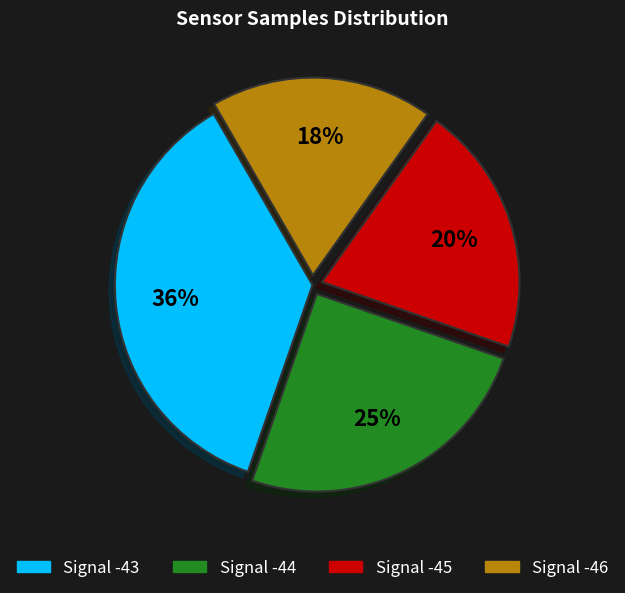

Which slice is the smallest?

Signal -46